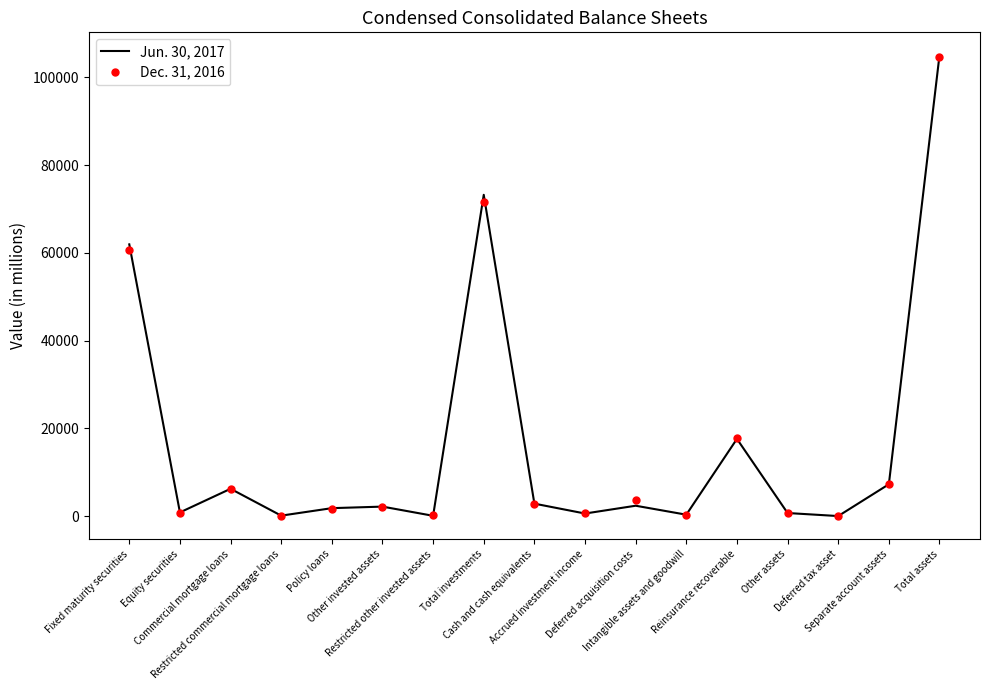

Rank the series by their maximum value, from lowest to highest.

Dec. 31, 2016, Jun. 30, 2017